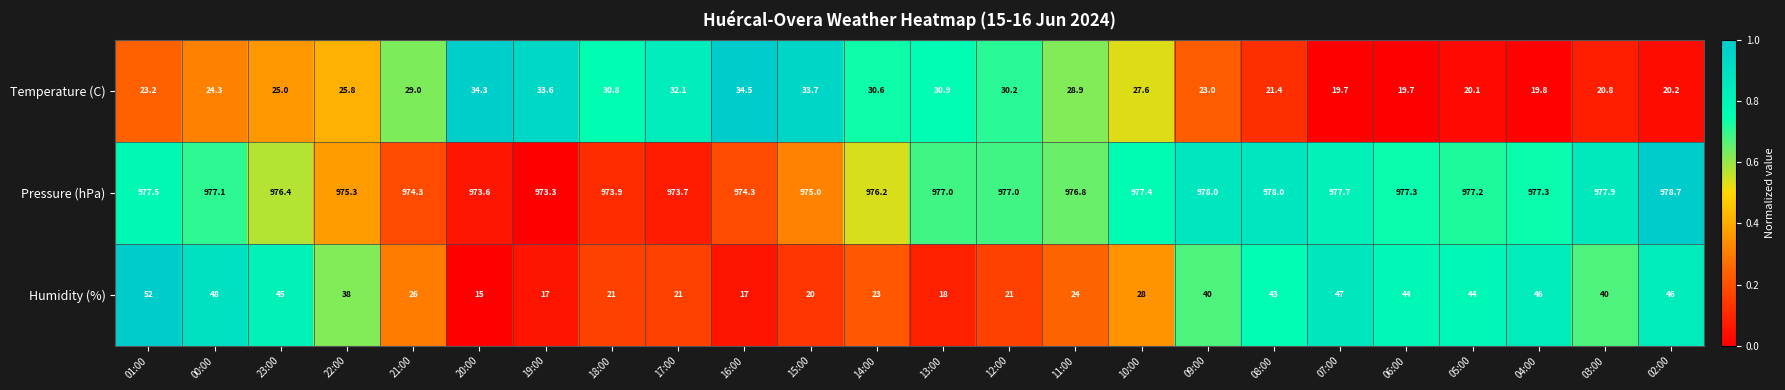

The value of Humidity (%) at 09:00 is 59.7. True or false?

False